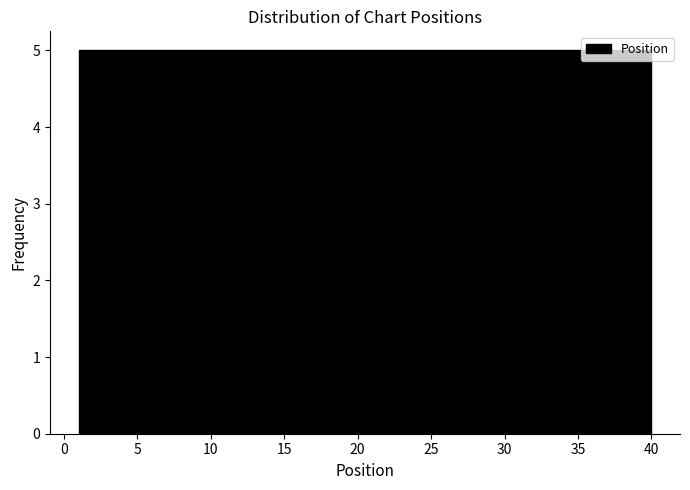

Reading left to right, transcribe this chart: for each bar, give the range it covers on the x-axis and its height. Neither the bar edges nor the heights are printed on the chart, so give them approximately, as read against the axes.

1.0 to 6.0: 5
6.0 to 11.0: 5
11.0 to 15.5: 5
15.5 to 20.5: 5
20.5 to 25.5: 5
25.5 to 30.5: 5
30.5 to 35.0: 5
35.0 to 40.0: 5